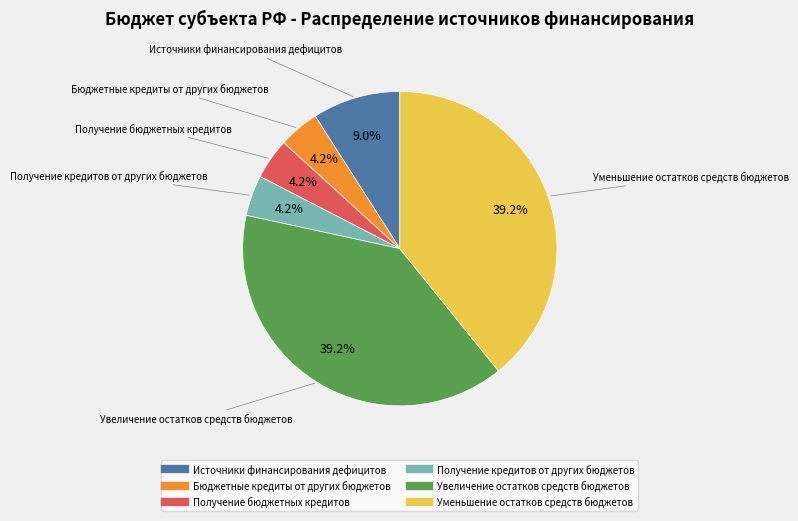

The Увеличение остатков средств бюджетов slice represents 49% of the pie. True or false?

False